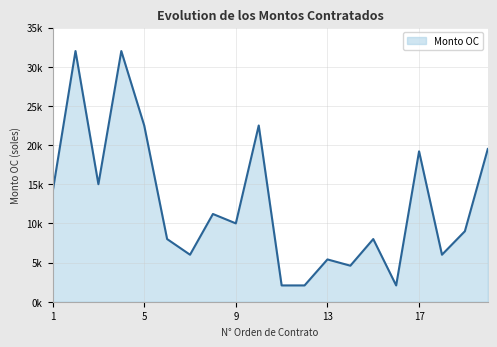

Does the chart display data point markers on the line(s)?

No